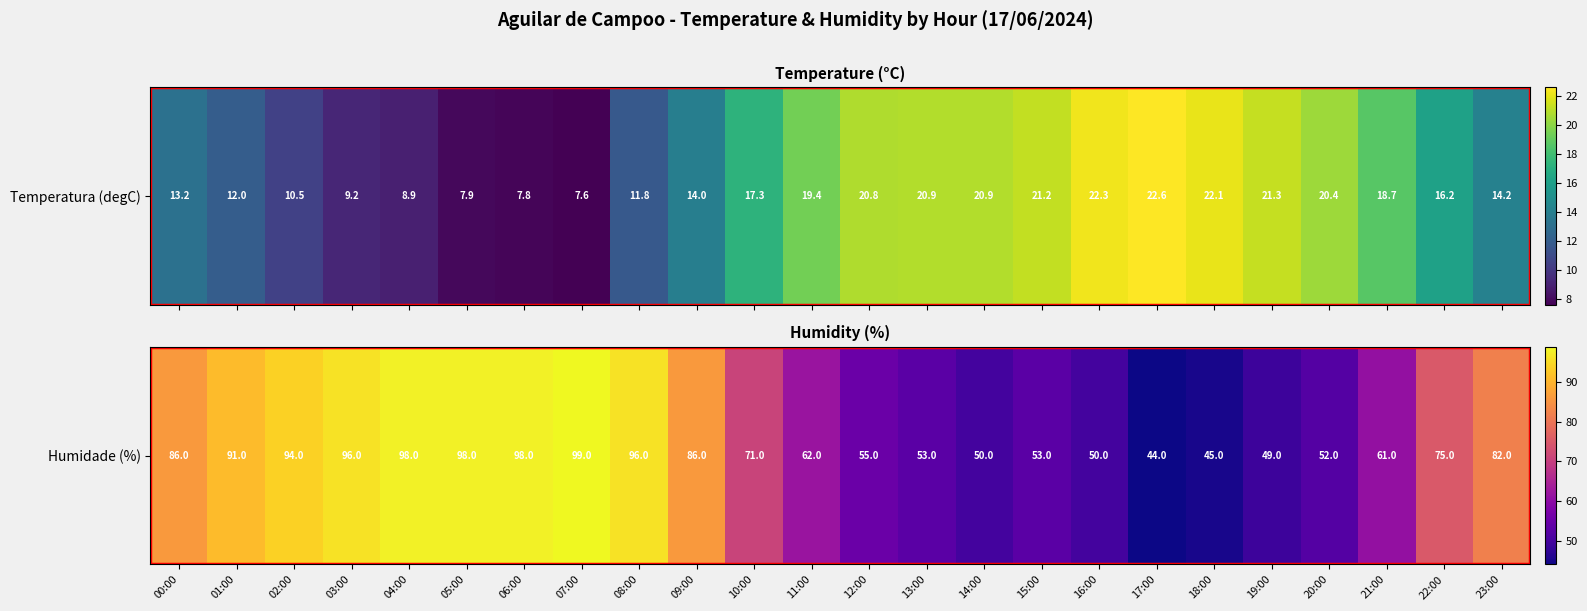

How many values exceed 75?

11